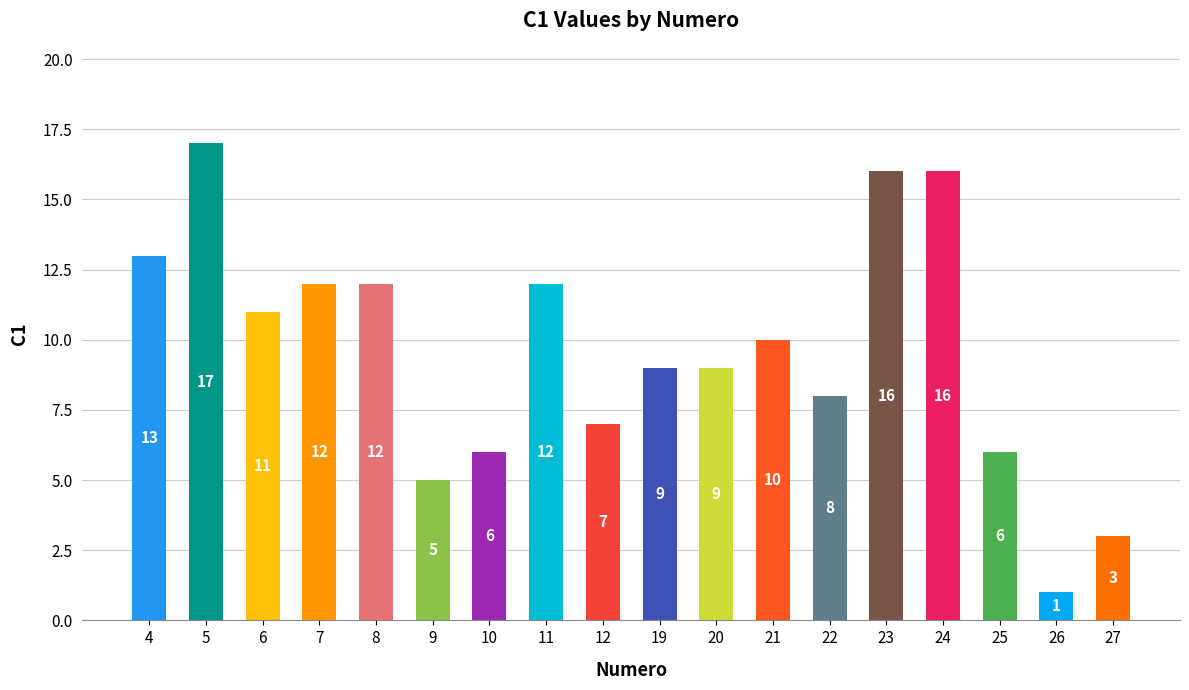

What is the sum of all values?

173